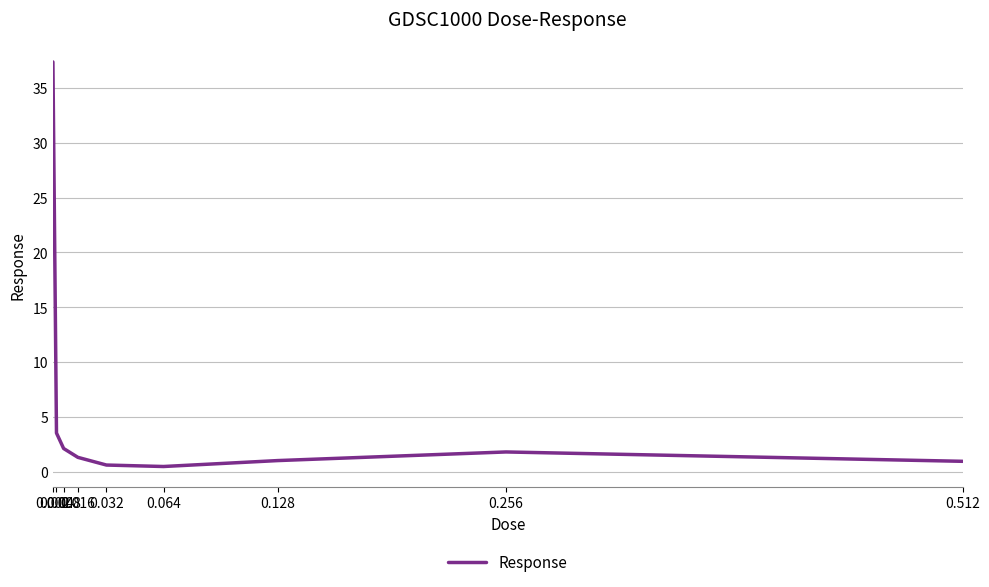

How many interior local peaks (higher than both neighbors) does the data have?

1